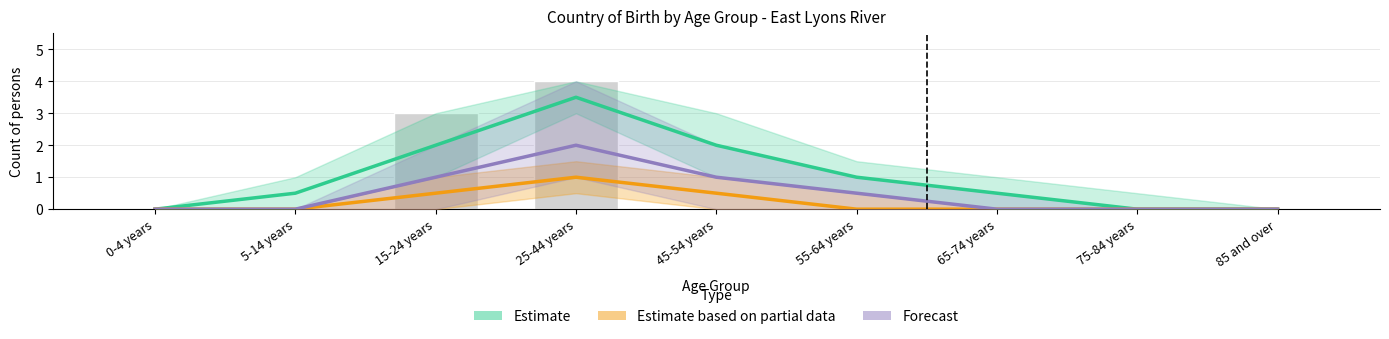

What is the sum of the Estimate based on partial data values at 15-24 years and 25-44 years?

1.5